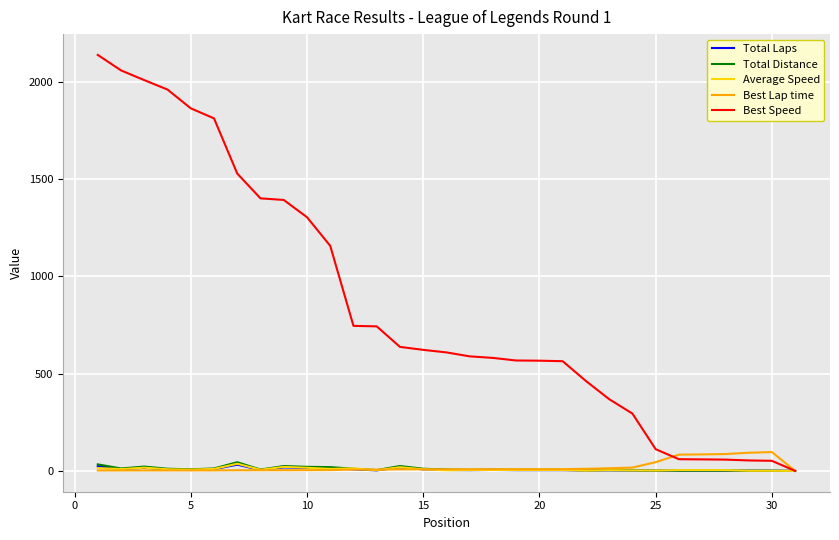

What is the difference between the maximum and second lowest values in the Total Distance series?

43.4